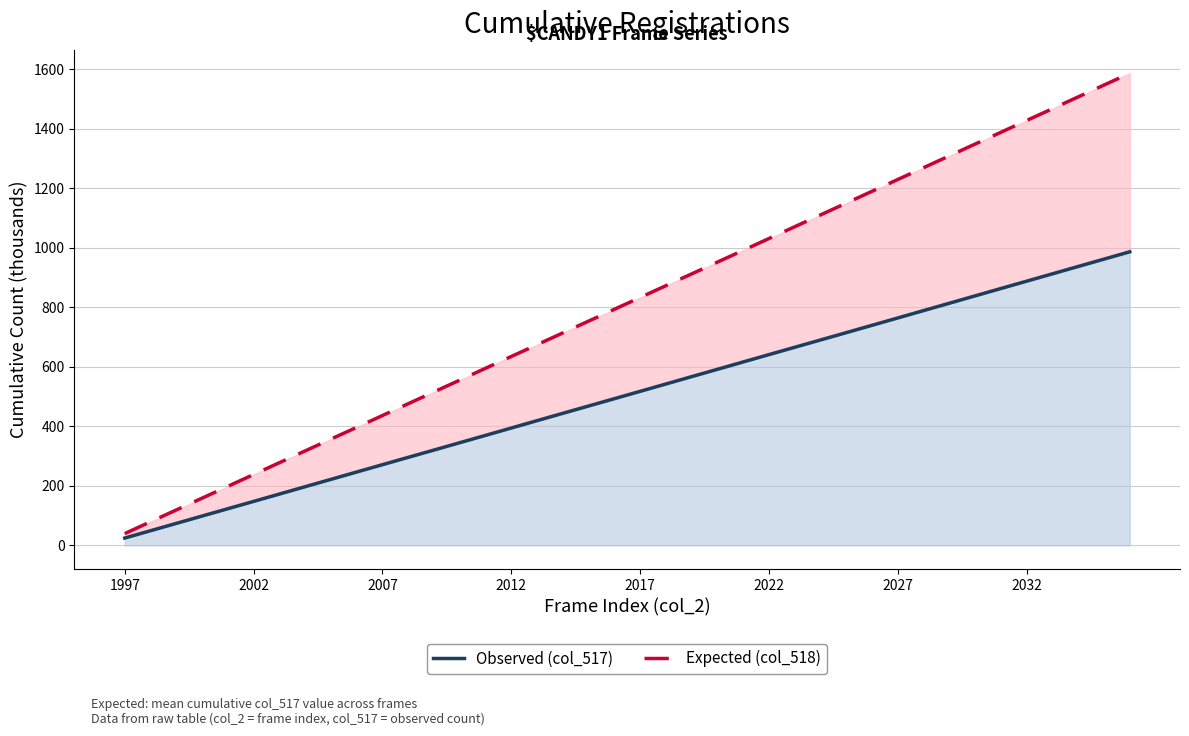

Is it true that Observed (col_517) equals 739.4 at 29?

True